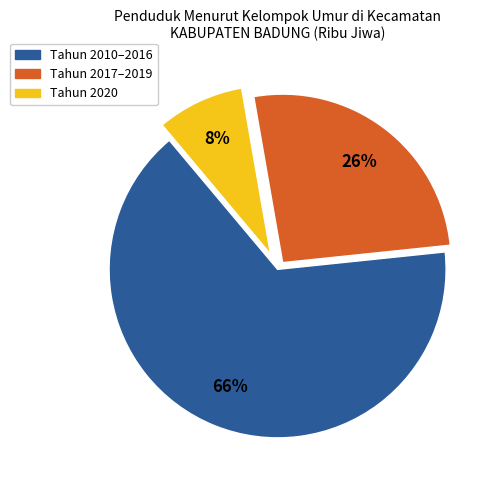

Count the number of slices in the pie.

3